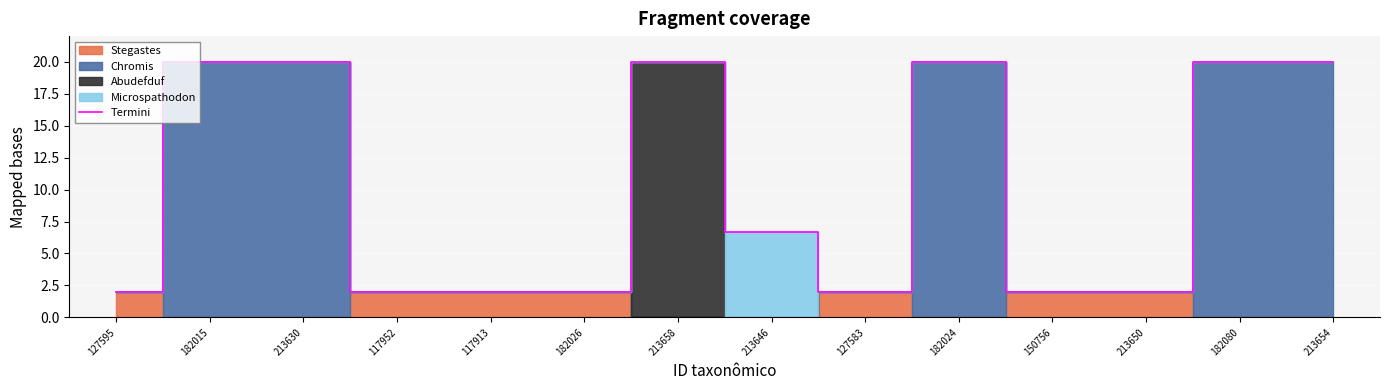

Which has a higher value, 182026 or 213658?

213658